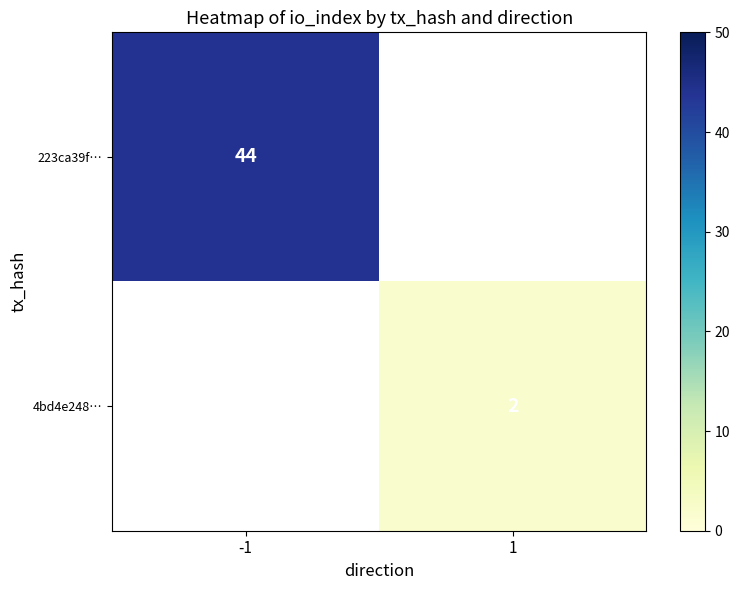

Which has a higher value, 1 or -1?

-1